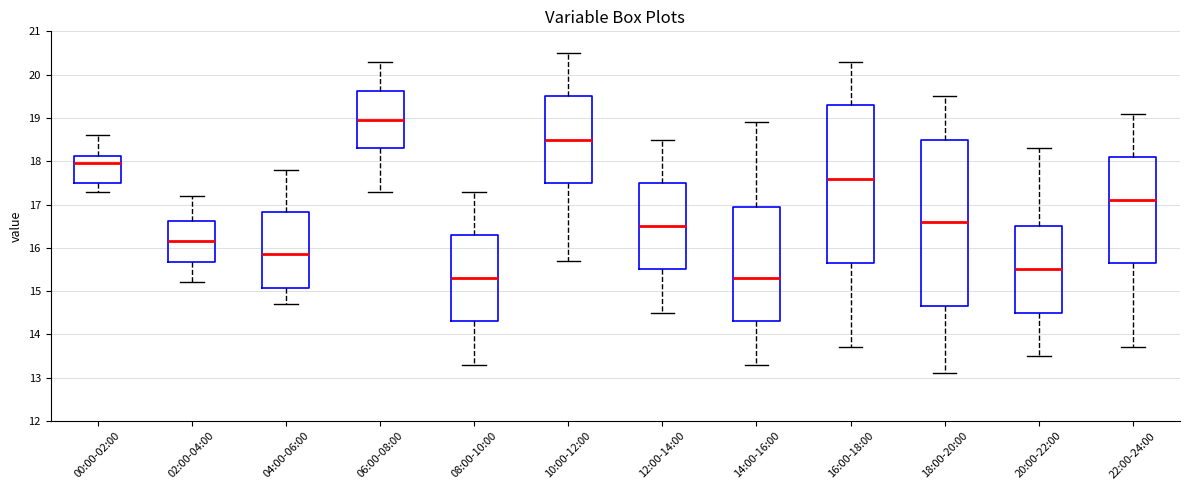

Reading left to right, transcribe this box plot: for each box, give where its median line is, the range the box spans, and where its two whiskers end, as read against the y-axis. The values are not printed on the chart, so give them approximately, as read against the axis.

00:00-02:00: median 18.0, box 17.5 to 18.1, whiskers 17.3 to 18.6
02:00-04:00: median 16.2, box 15.7 to 16.6, whiskers 15.2 to 17.2
04:00-06:00: median 15.9, box 15.1 to 16.8, whiskers 14.7 to 17.8
06:00-08:00: median 19.0, box 18.3 to 19.6, whiskers 17.3 to 20.3
08:00-10:00: median 15.3, box 14.3 to 16.3, whiskers 13.3 to 17.3
10:00-12:00: median 18.5, box 17.5 to 19.5, whiskers 15.7 to 20.5
12:00-14:00: median 16.5, box 15.5 to 17.5, whiskers 14.5 to 18.5
14:00-16:00: median 15.3, box 14.3 to 17.0, whiskers 13.3 to 18.9
16:00-18:00: median 17.6, box 15.7 to 19.3, whiskers 13.7 to 20.3
18:00-20:00: median 16.6, box 14.7 to 18.5, whiskers 13.1 to 19.5
20:00-22:00: median 15.5, box 14.5 to 16.5, whiskers 13.5 to 18.3
22:00-24:00: median 17.1, box 15.7 to 18.1, whiskers 13.7 to 19.1